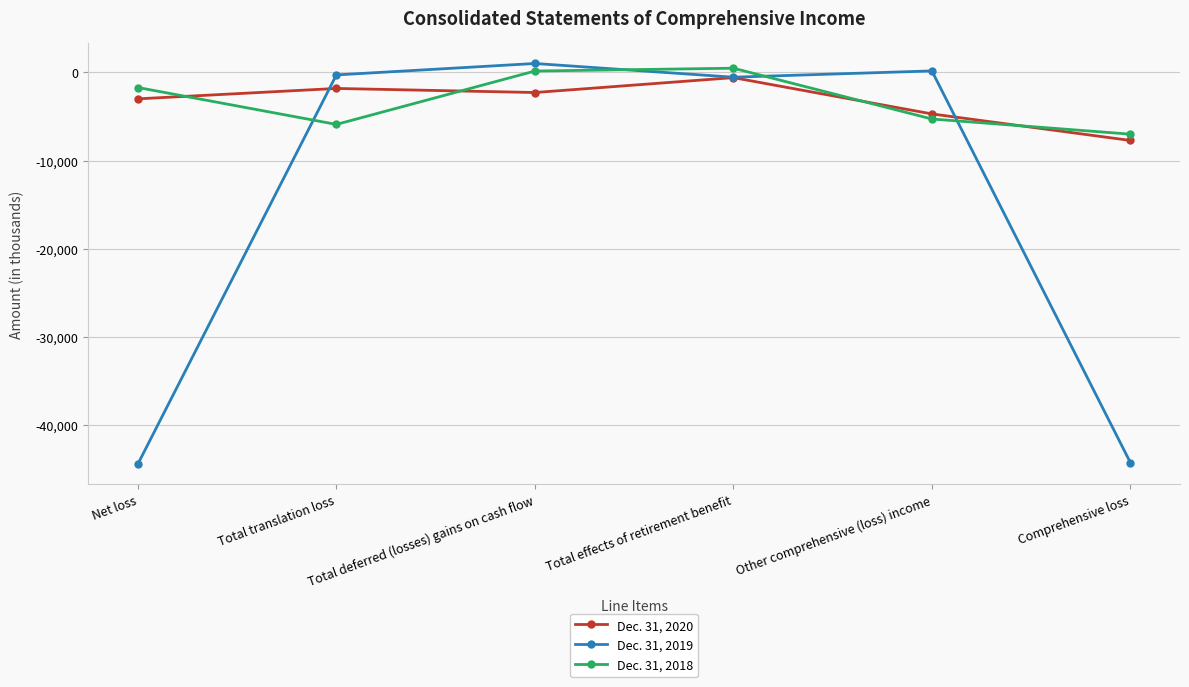

How many lines are shown in the chart?

3